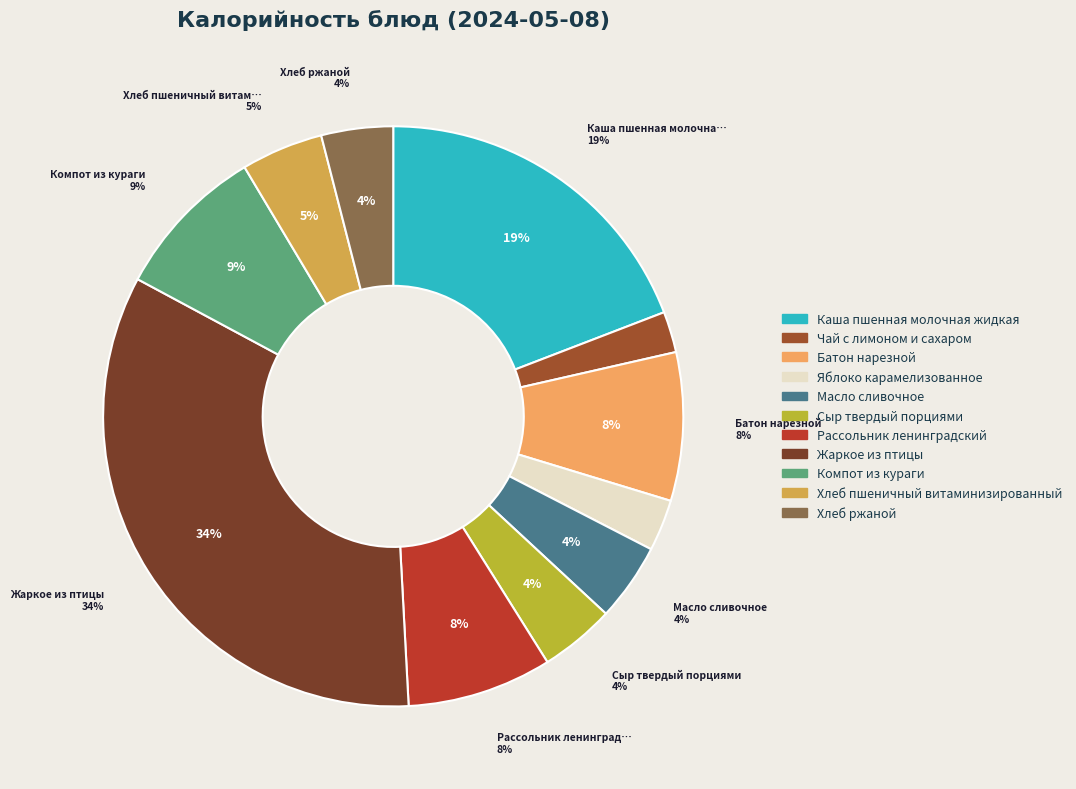

What is the smallest slice in the pie chart?

Чай с лимоном и сахаром